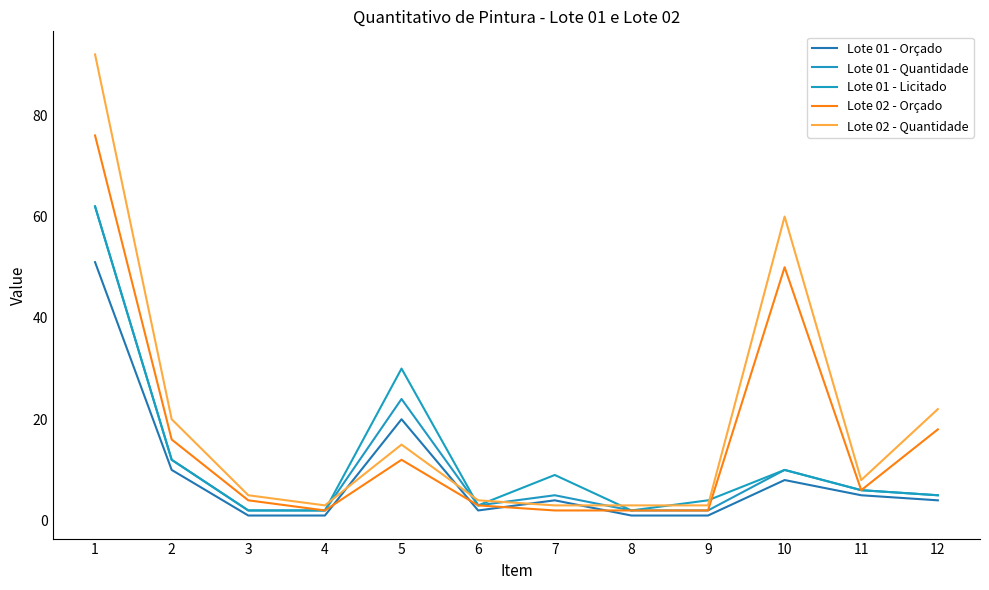

Reading left to right, transcribe all the data shown in this chart.

Lote 01 - Orçado: 1=51	2=10	3=1	4=1	5=20	6=2	7=4	8=1	9=1	10=8	11=5	12=4
Lote 01 - Quantidade: 1=62	2=12	3=2	4=2	5=24	6=3	7=5	8=2	9=2	10=10	11=6	12=5
Lote 01 - Licitado: 1=62	2=12	3=2	4=2	5=30	6=3	7=9	8=2	9=4	10=10	11=6	12=5
Lote 02 - Orçado: 1=76	2=16	3=4	4=2	5=12	6=3	7=2	8=2	9=2	10=50	11=6	12=18
Lote 02 - Quantidade: 1=92	2=20	3=5	4=3	5=15	6=4	7=3	8=3	9=3	10=60	11=8	12=22